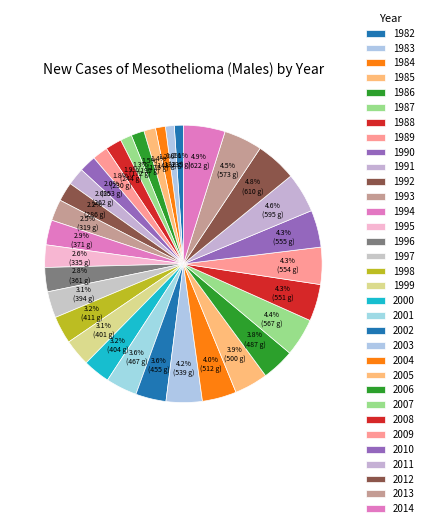

Count the number of slices in the pie.

33